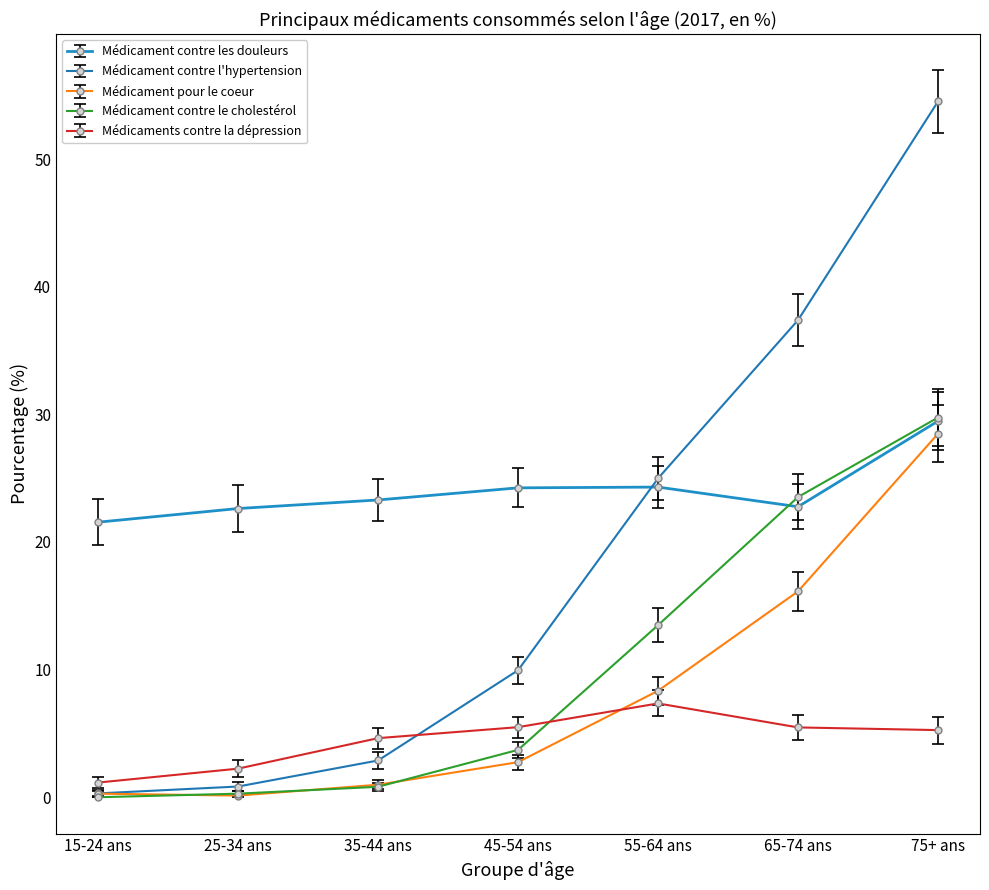

At which label does Médicament contre les douleurs first exceed 23?

35-44 ans